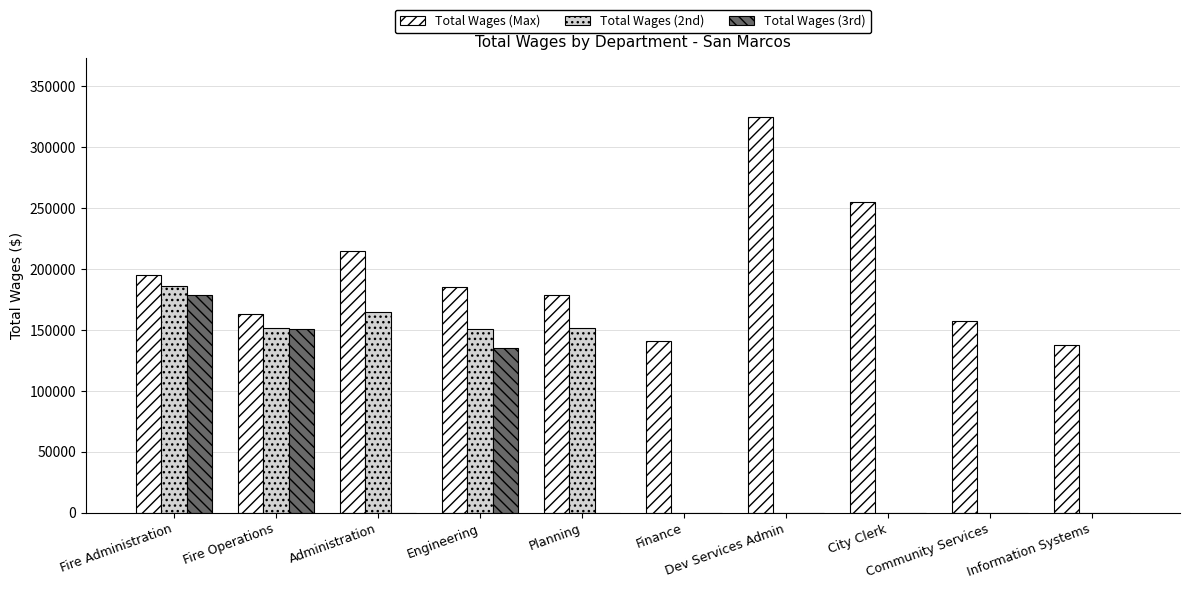

True or false: Total Wages (2nd) has a value of 128781 at Finance.

False